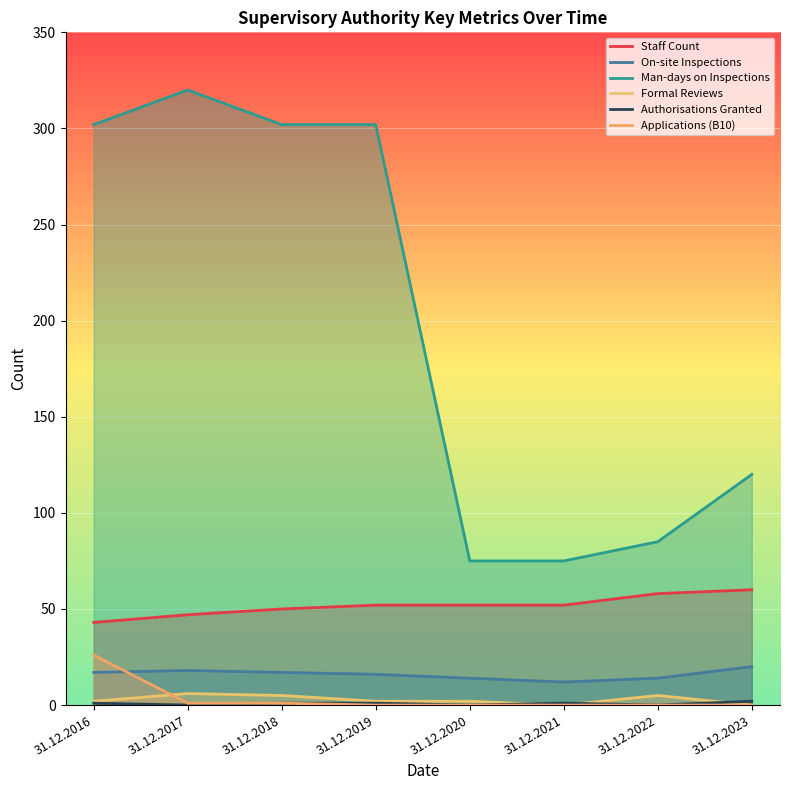

True or false: Man-days on Inspections and On-site Inspections cross at least once.

False